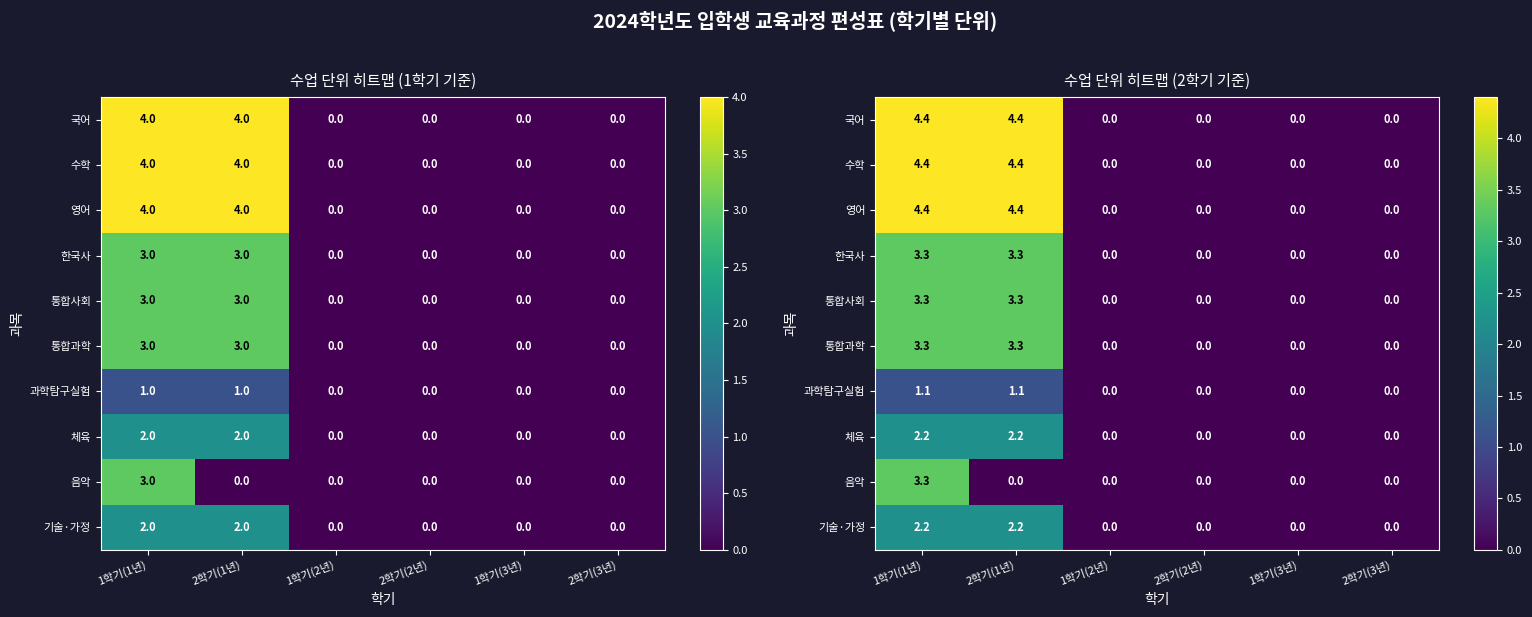

List the series in order of their peak value, lowest first.

과학탐구실험, 체육, 기술·가정, 한국사, 통합사회, 통합과학, 음악, 국어, 수학, 영어